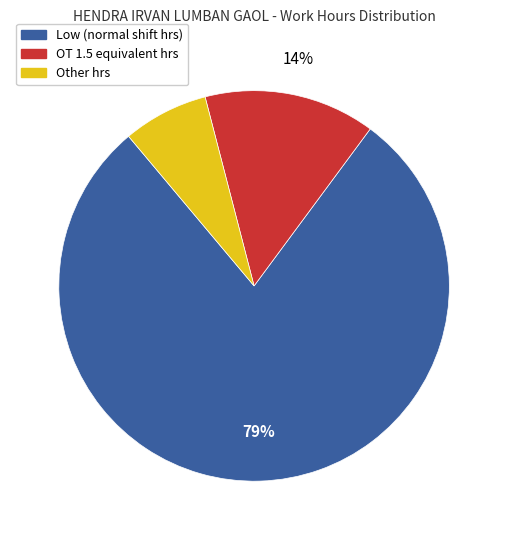

Combined, do Other hrs and Low (normal shift hrs) account for over 50%?

Yes